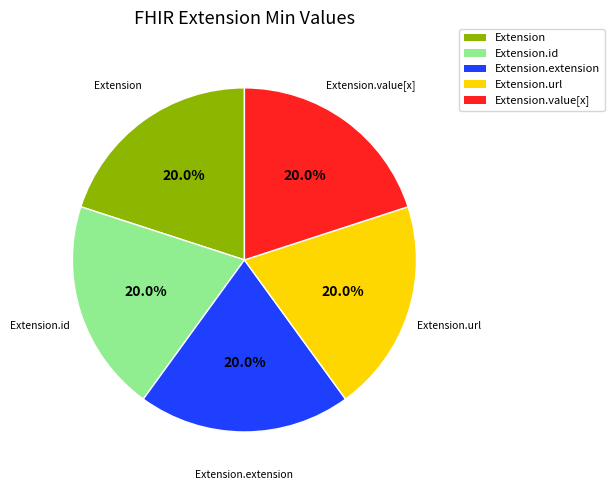

Is there any slice that represents more than half of the pie?

No